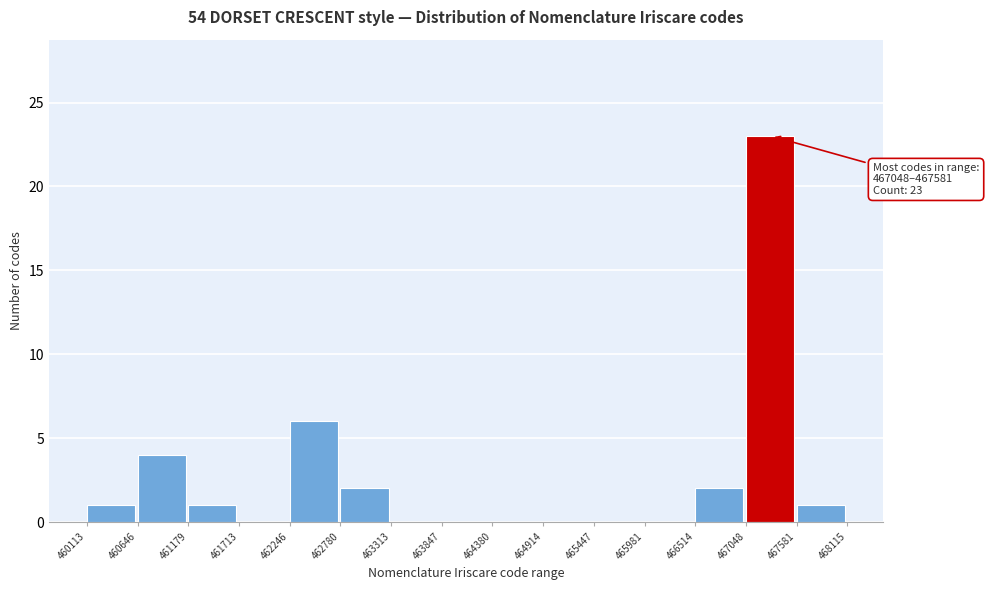

Which range on the x-axis has the tallest bar?

467048 to 467581